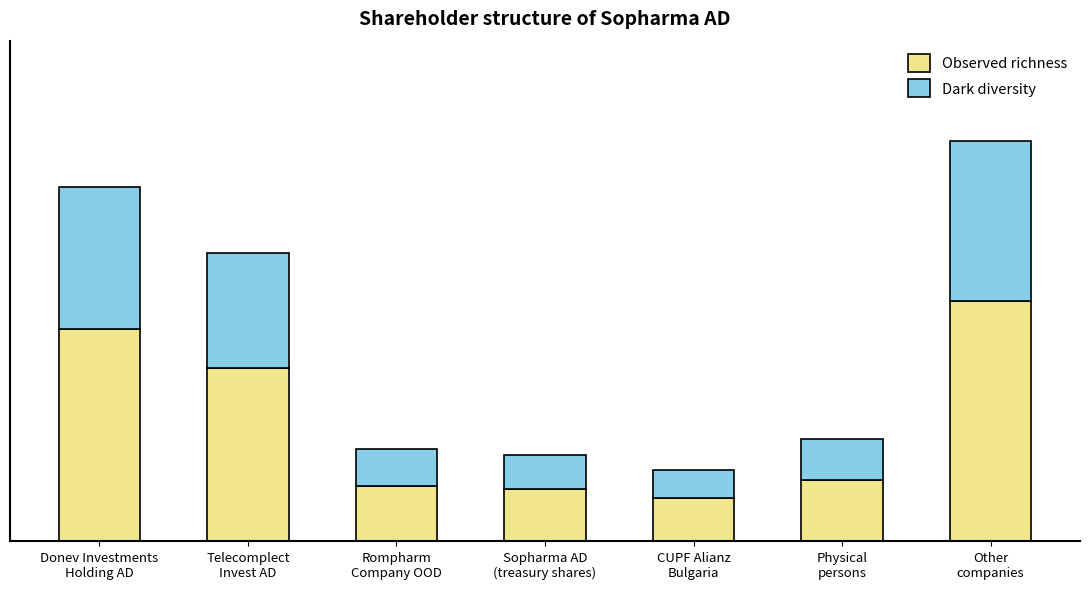

What is the label of the 2nd bar from the left?

Telecomplect
Invest AD